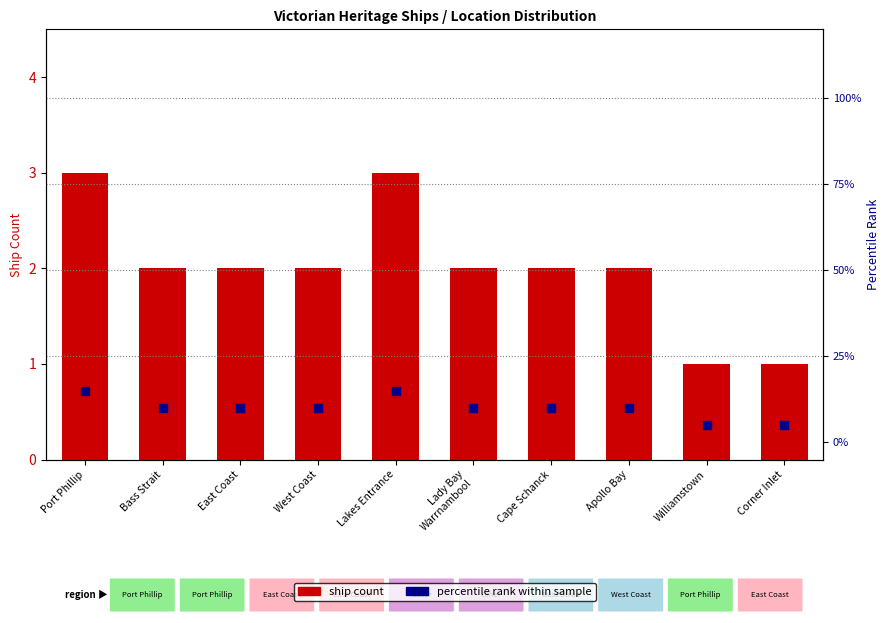

What is the total value across all series at Lakes Entrance?

18